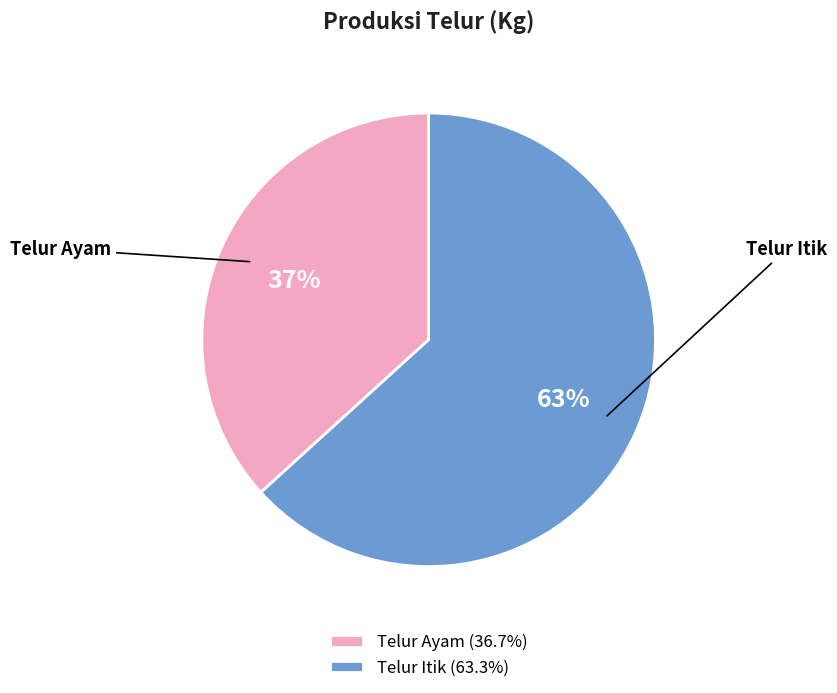

Approximately how many times larger is the value at Telur Itik compared to Telur Ayam?

1.7